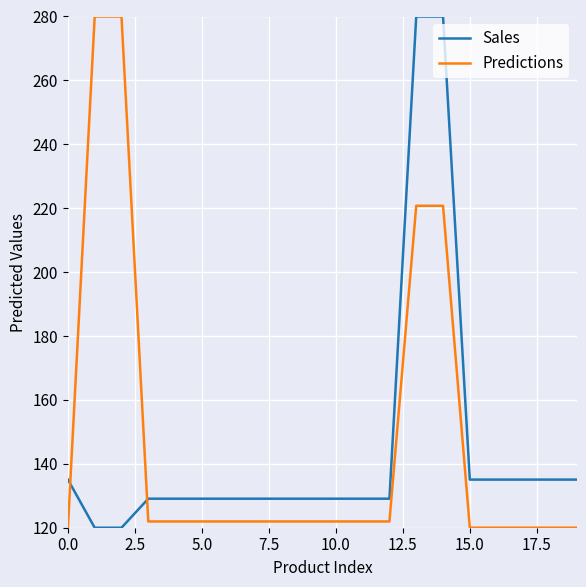

What is the difference between the maximum and minimum values in the Sales series?

160.0